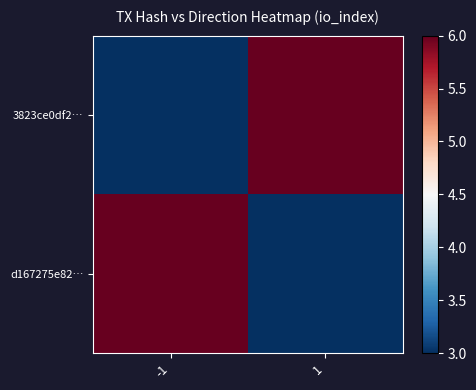

Reading left to right, transcribe all the data shown in this chart.

3823ce0df2…: -1=3	1=6
d167275e82…: -1=6	1=3